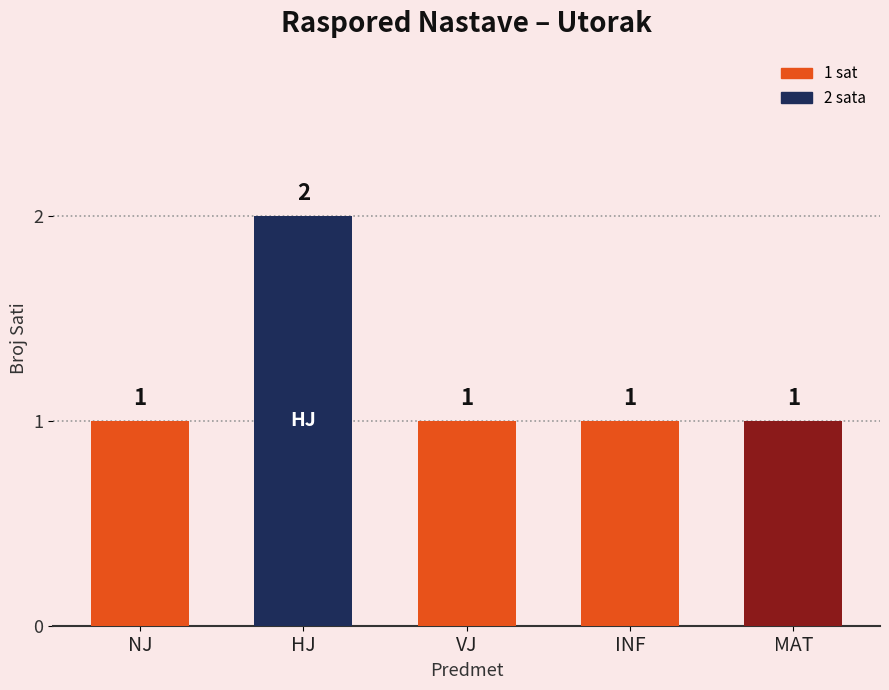

Reading right to left, what are all the values shown in this chart?

1	1	1	2	1